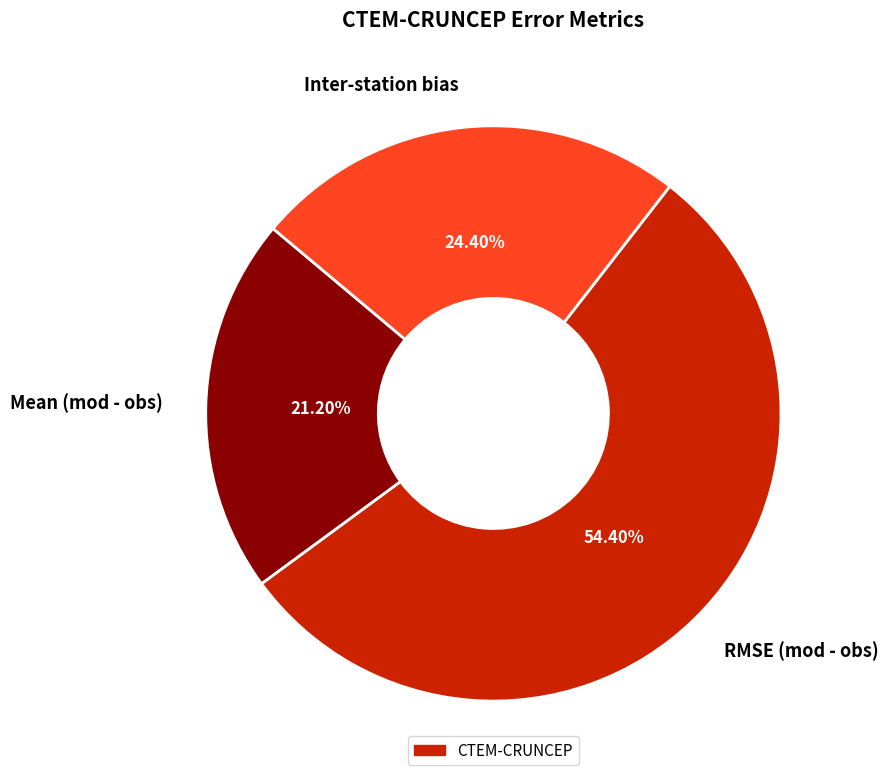

How much of the chart is everything except Inter-station bias?

75.6%